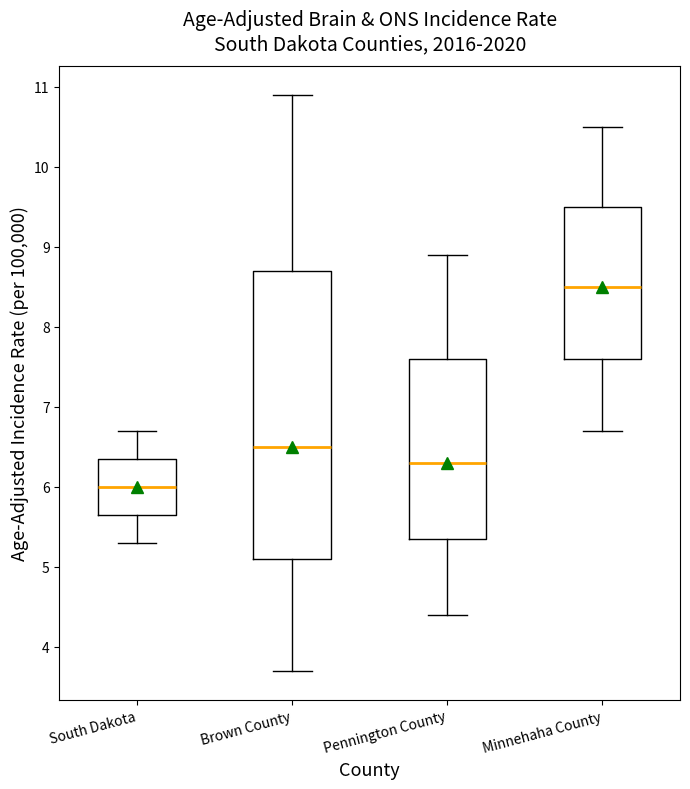

Where is the upper edge of the box for Pennington County on the y-axis? The values are not printed on the chart, so give them approximately, as read against the axis.

7.6